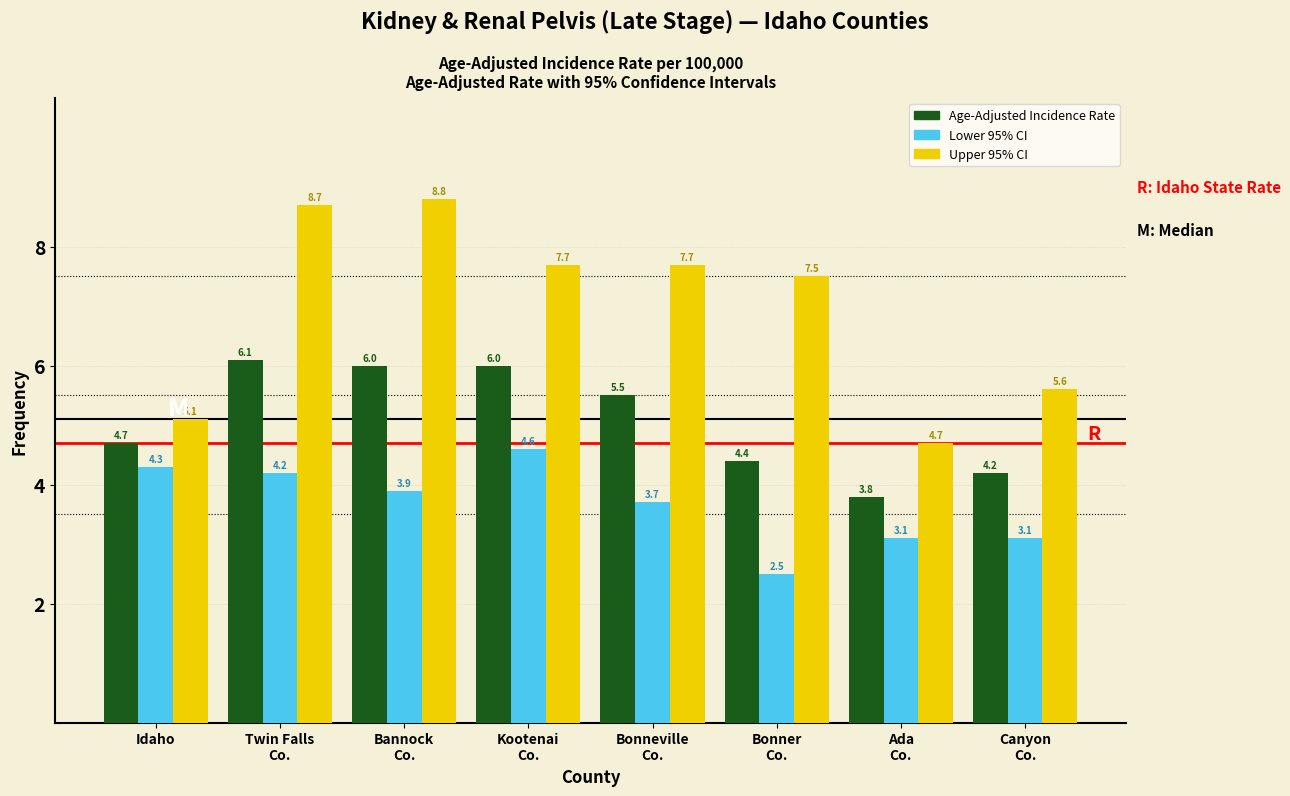

Reading left to right, transcribe all the data shown in this chart.

Age-Adjusted Incidence Rate: 4.7	6.1	6.0	6.0	5.5	4.4	3.8	4.2
Lower 95% CI: 4.3	4.2	3.9	4.6	3.7	2.5	3.1	3.1
Upper 95% CI: 5.1	8.7	8.8	7.7	7.7	7.5	4.7	5.6